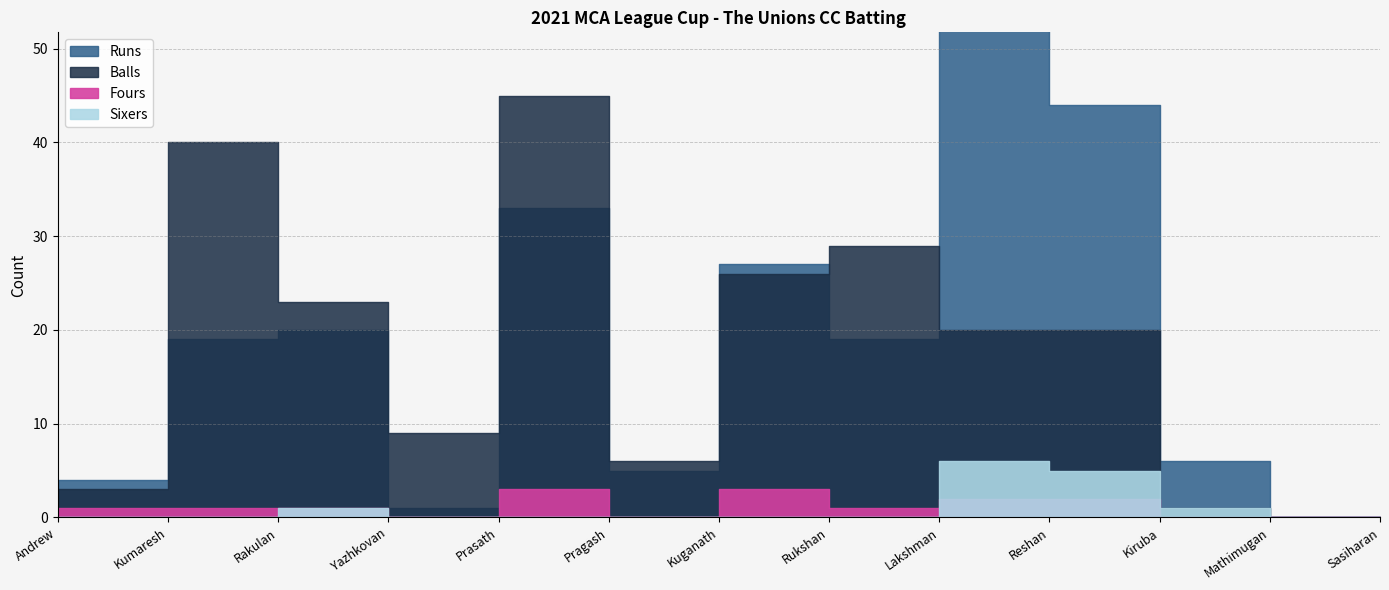

How many lines are shown in the chart?

4